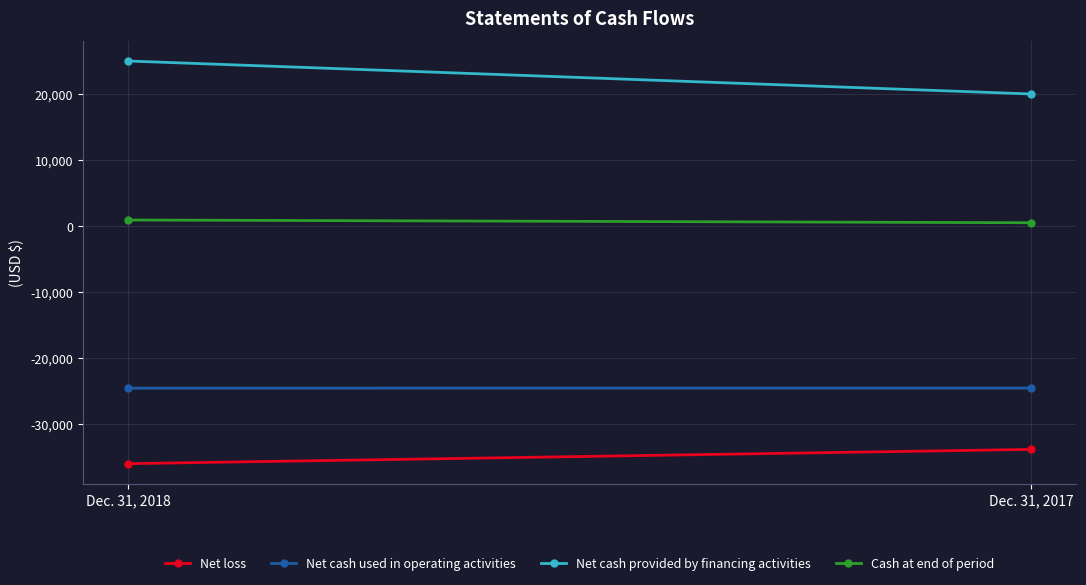

Which category has the highest value across all series?

Dec. 31, 2018